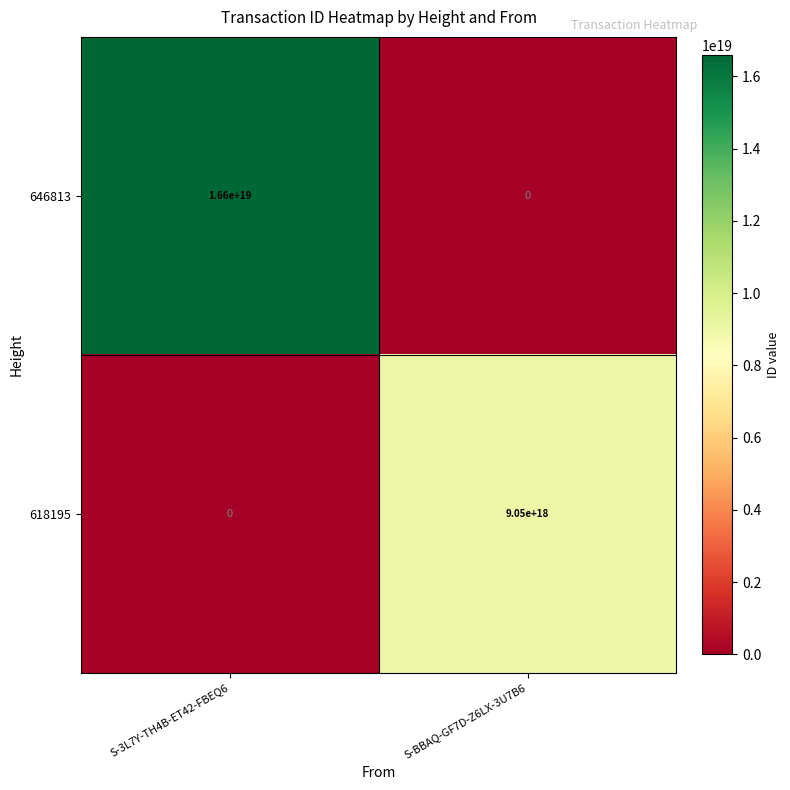

Between S-3L7Y-TH4B-ET42-FBEQ6 and S-BBAQ-GF7D-Z6LX-3U7B6, which series saw the biggest shift?

646813